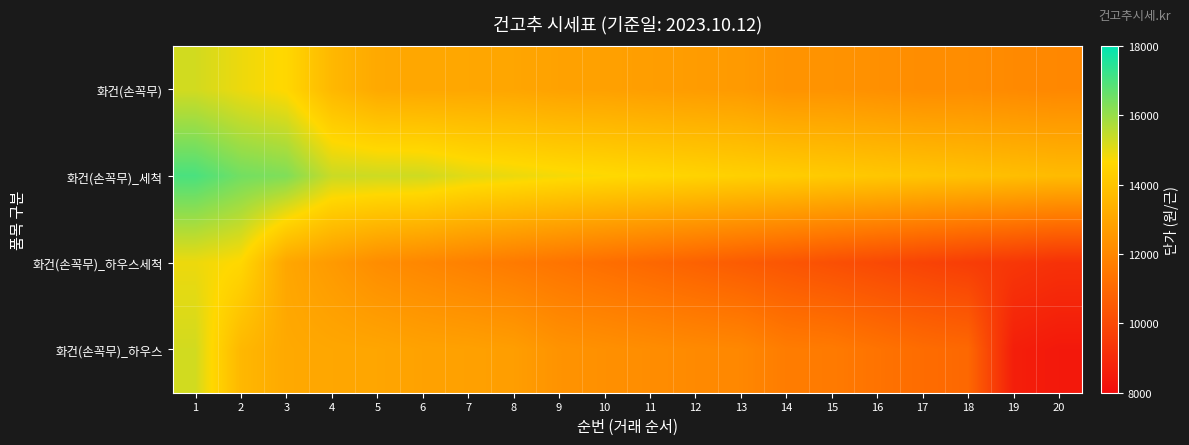

What is the spread (max minus min) of values at 1?

2120